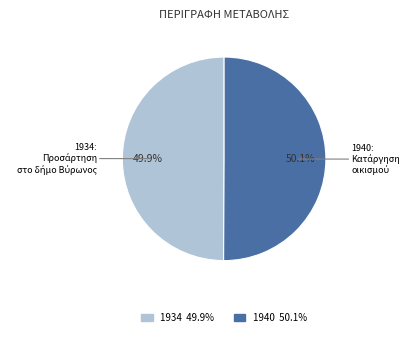

Is there any slice that represents more than half of the pie?

Yes